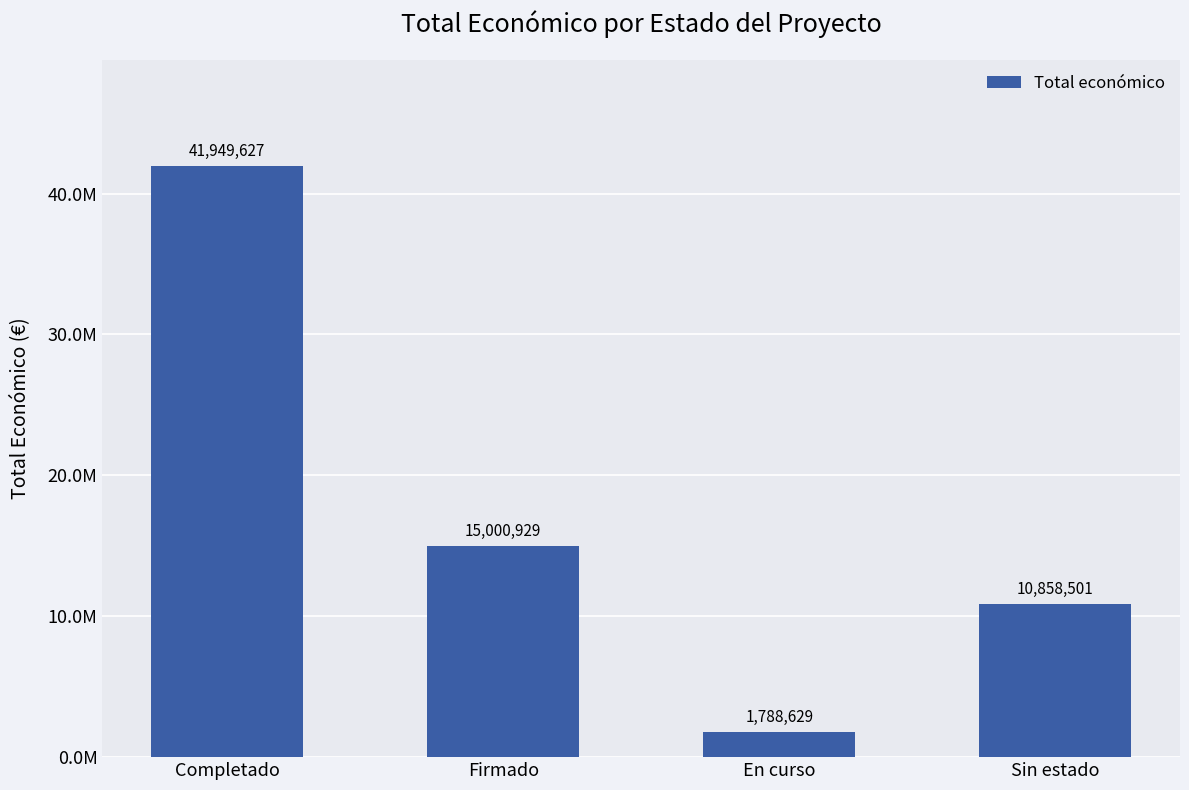

List the labels in order of value, smallest first.

En curso, Sin estado, Firmado, Completado